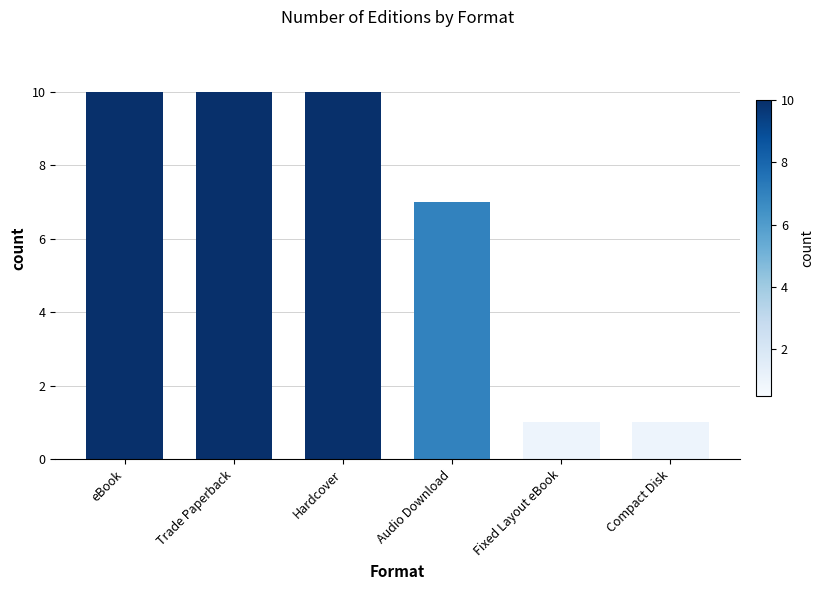

Reading left to right, what are all the values shown in this chart?

10	10	10	7	1	1